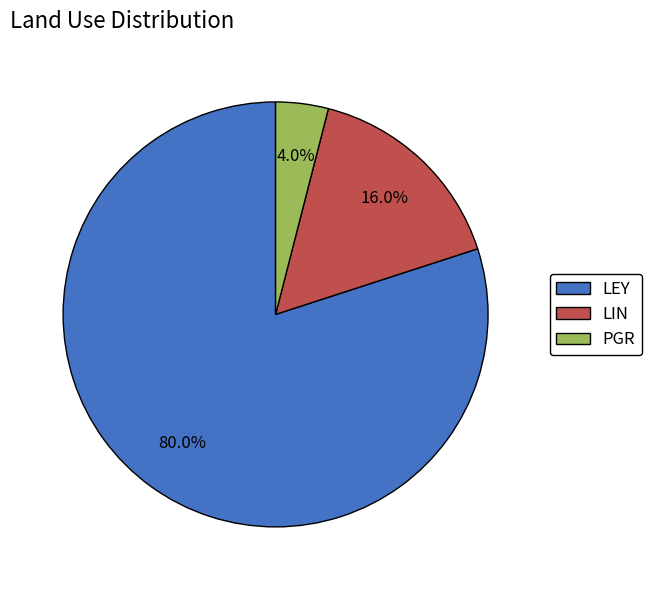

What percentage is the LIN slice, to the nearest percent?

16%